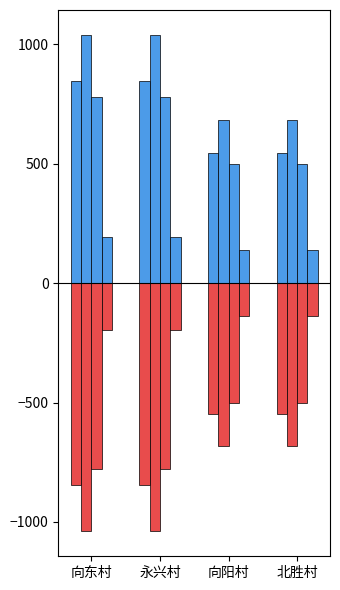

At which category is the sum across all series the highest?

向东村